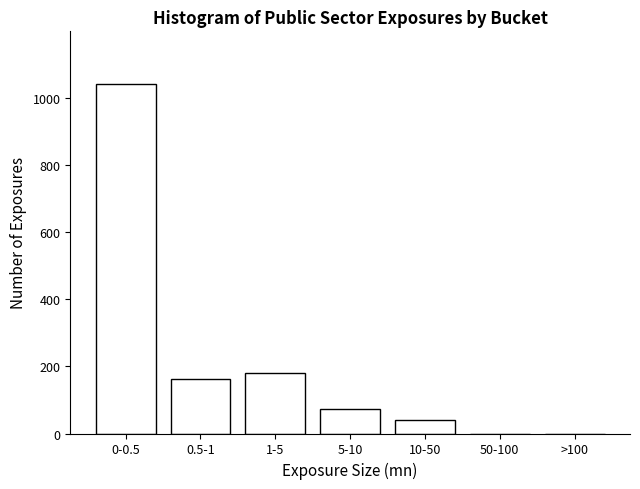

Reading right to left, transcribe all the data shown in this chart.

>100=0	50-100=0	10-50=39	5-10=74	1-5=179	0.5-1=161	0-0.5=1041